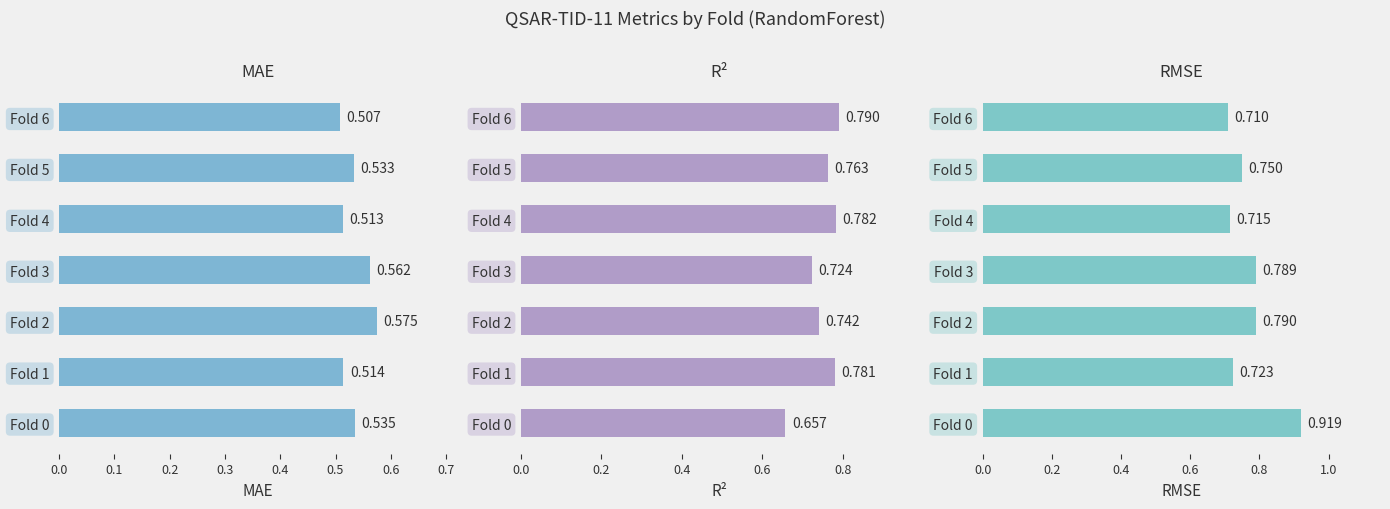

The MAE series shows 0.5 at Fold 5. True or false?

True